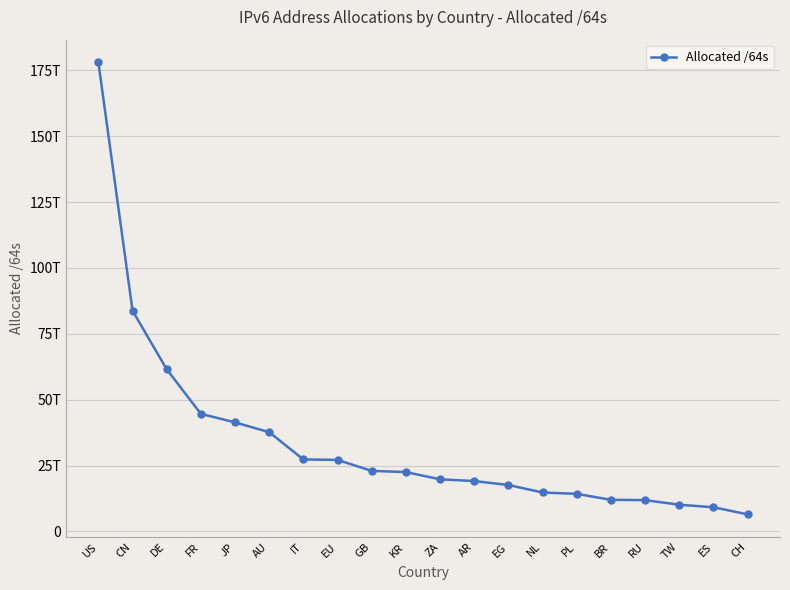

Does the chart display data point markers on the line(s)?

Yes